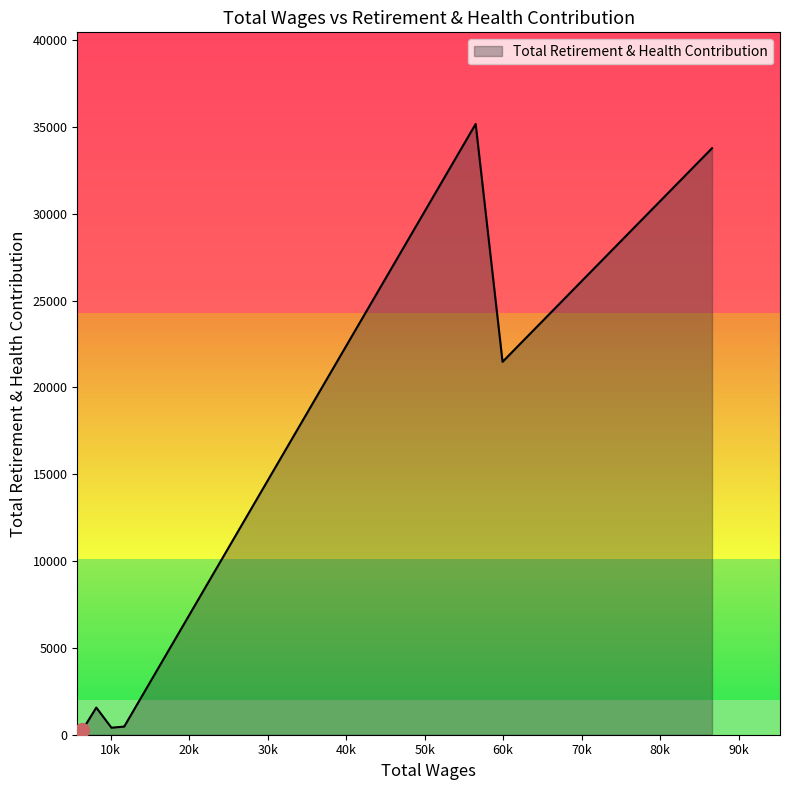

True or false: there are more than 0 points higher than both neighbors.

True